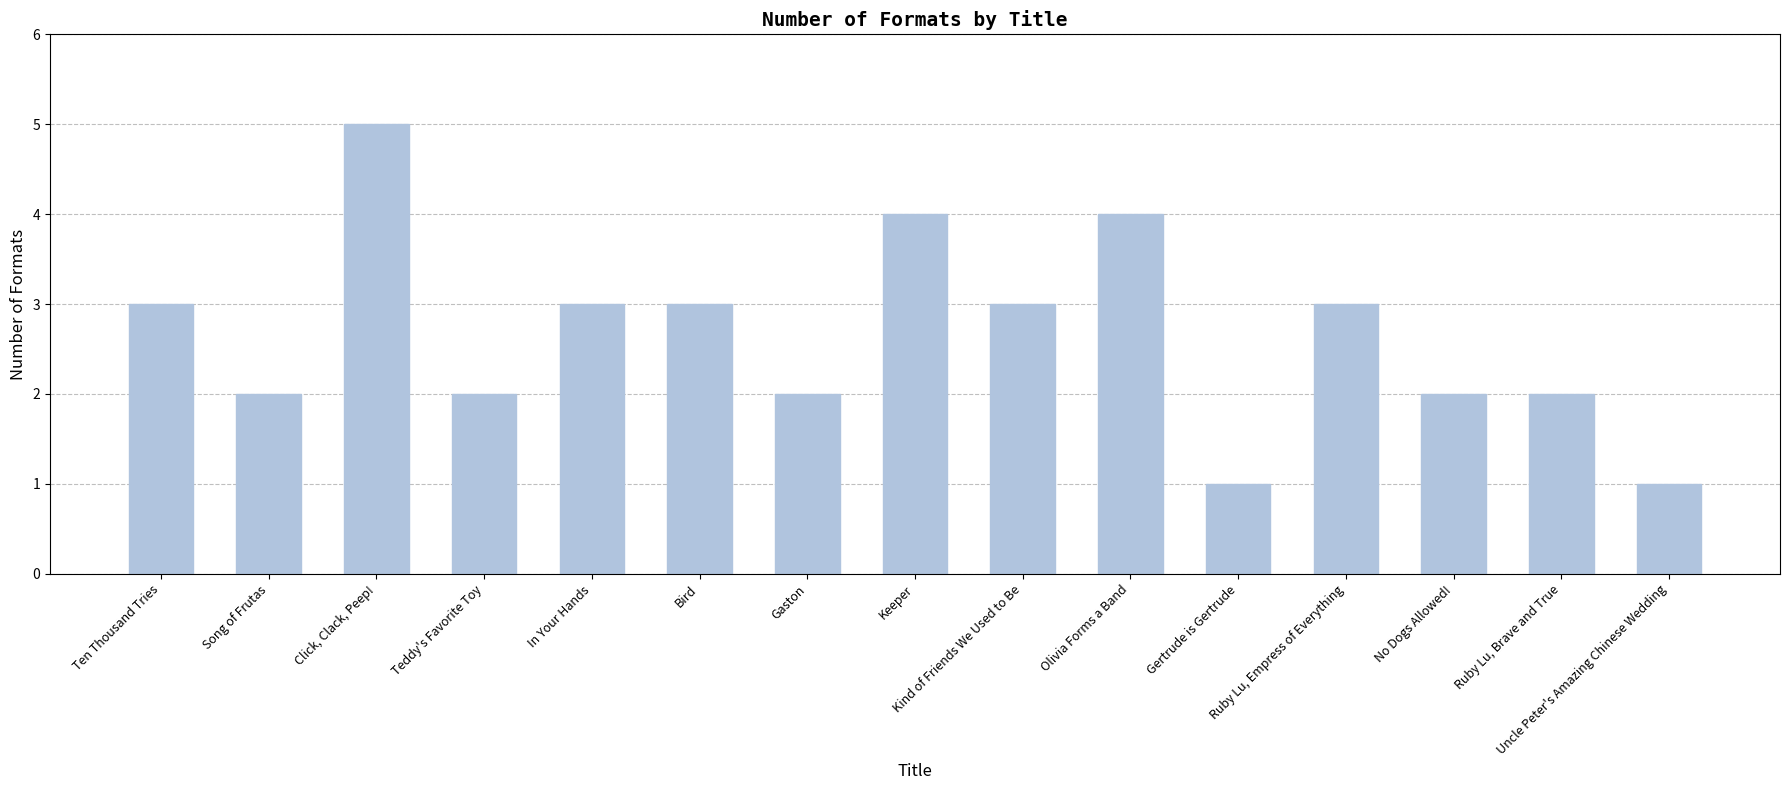

What is the difference between the second highest and second lowest values?

3